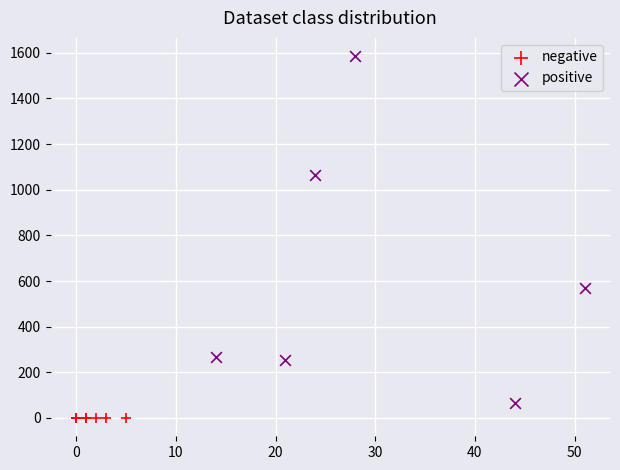

Which series contains the highest Y value?

positive